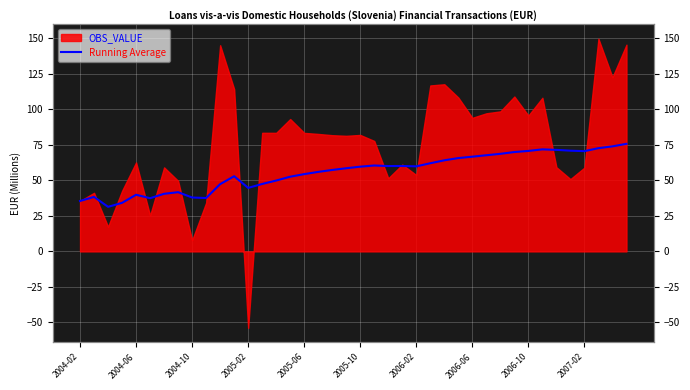

Count the number of categories in the chart.

40